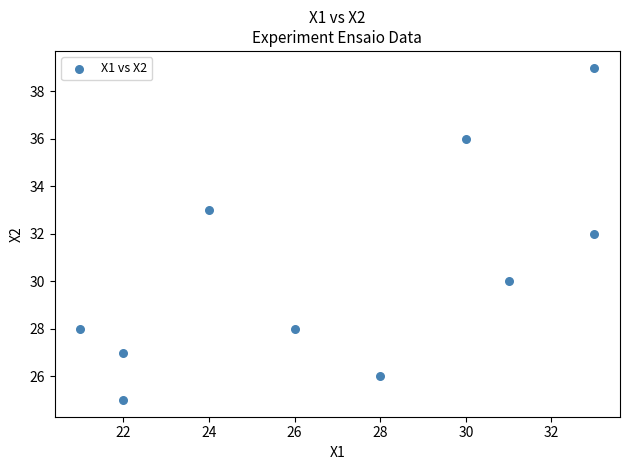

What is the average X value?

27